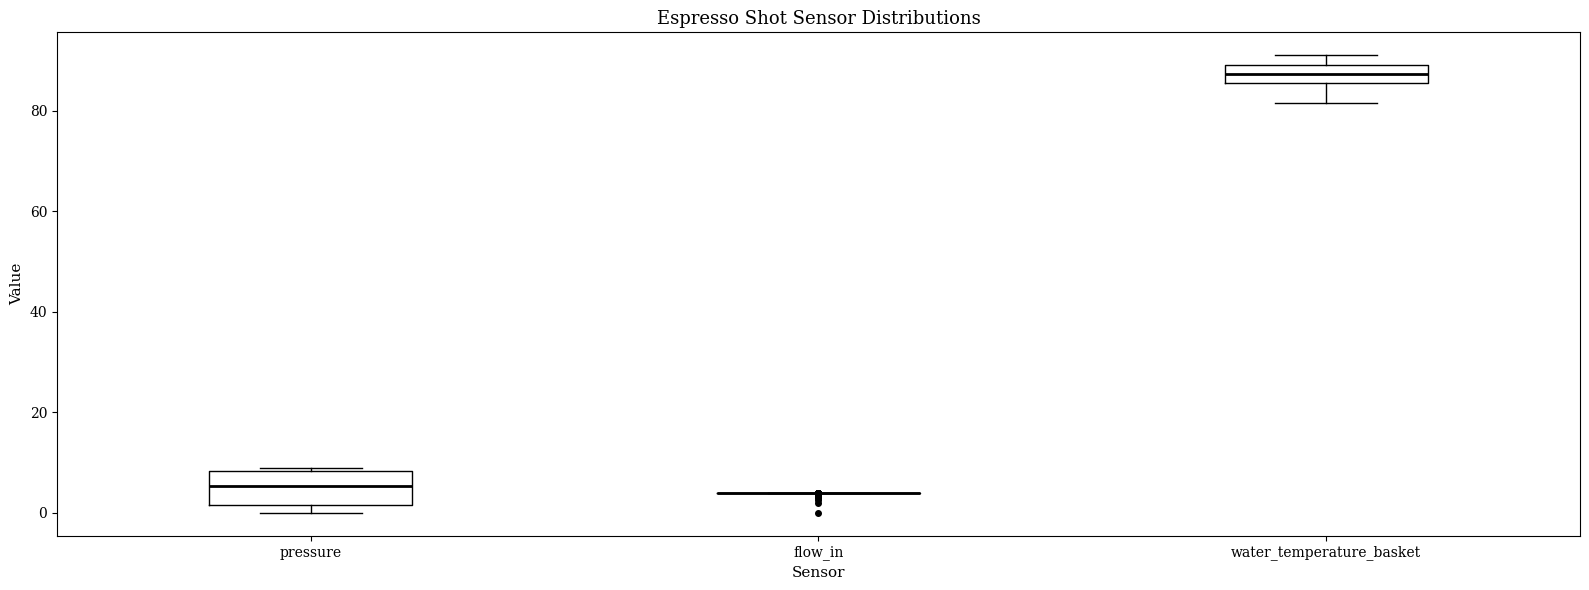

Where is the lower edge of the box for water_temperature_basket on the y-axis? The values are not printed on the chart, so give them approximately, as read against the axis.

86